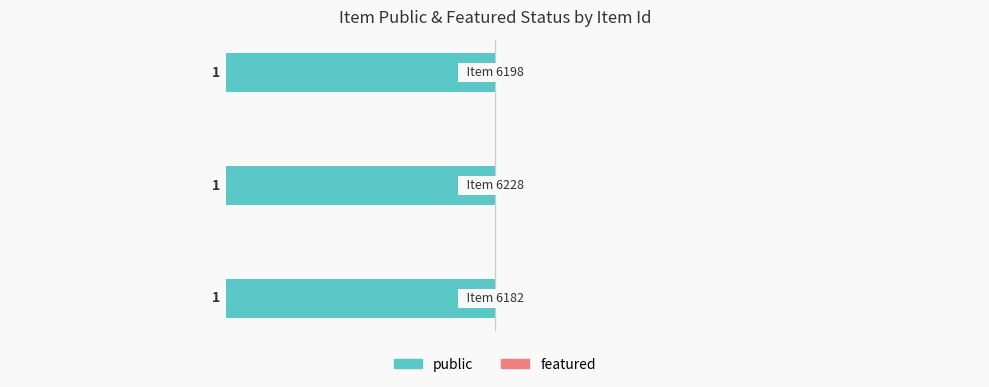

Reading left to right, extract all data points from this chart.

public: 1	1	1
featured: 0	0	0